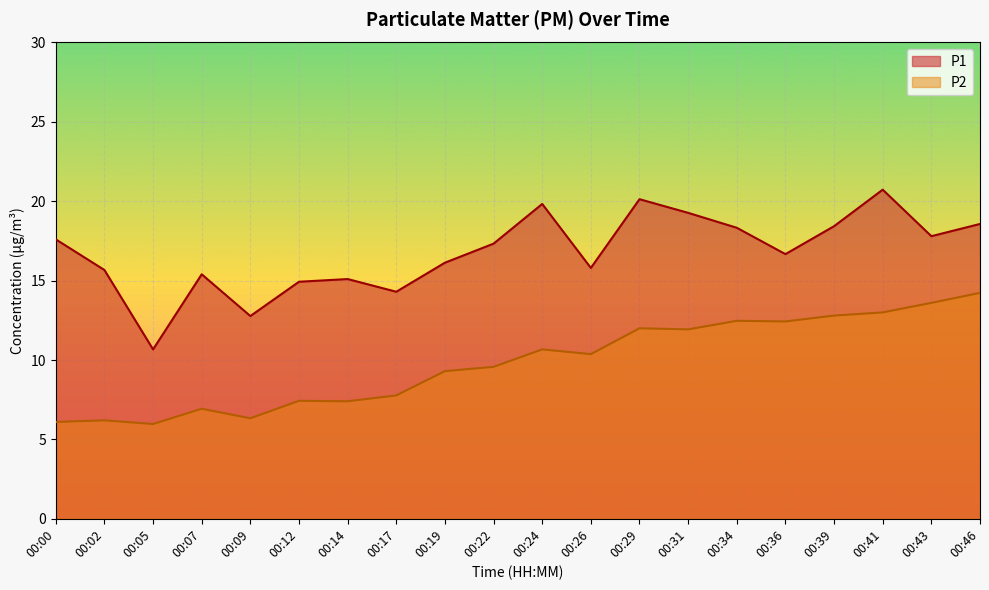

At 00:09, list the series in order from largest to smallest.

P1, P2